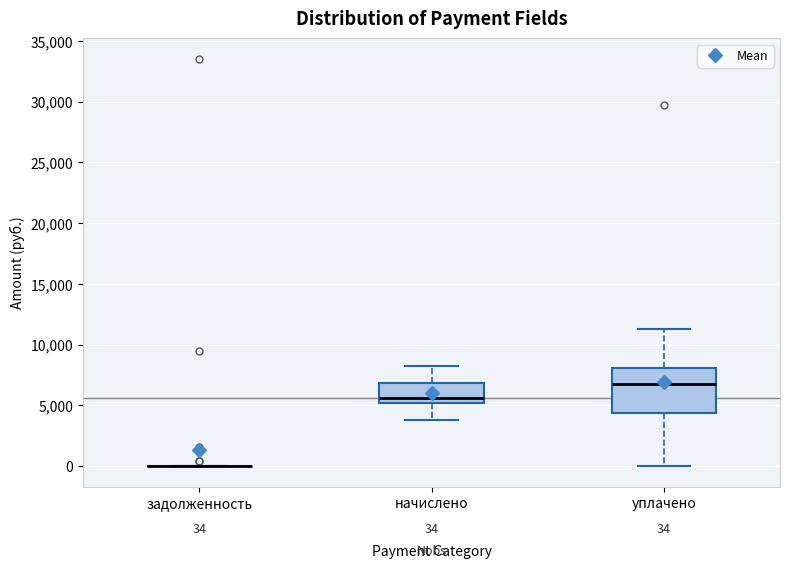

Which box is the tallest, from its lower edge to its upper edge?

уплачено